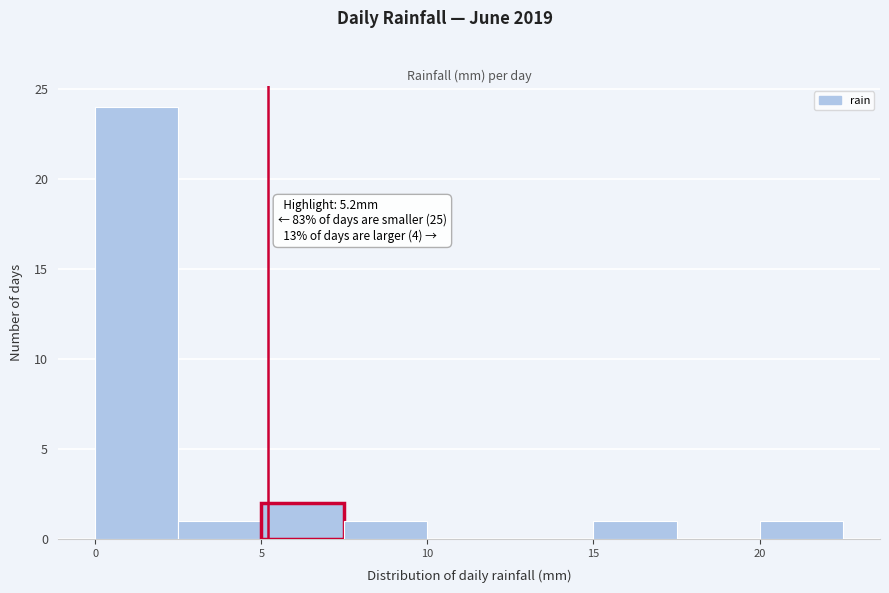

Which range on the x-axis has the tallest bar?

0.0 to 2.5